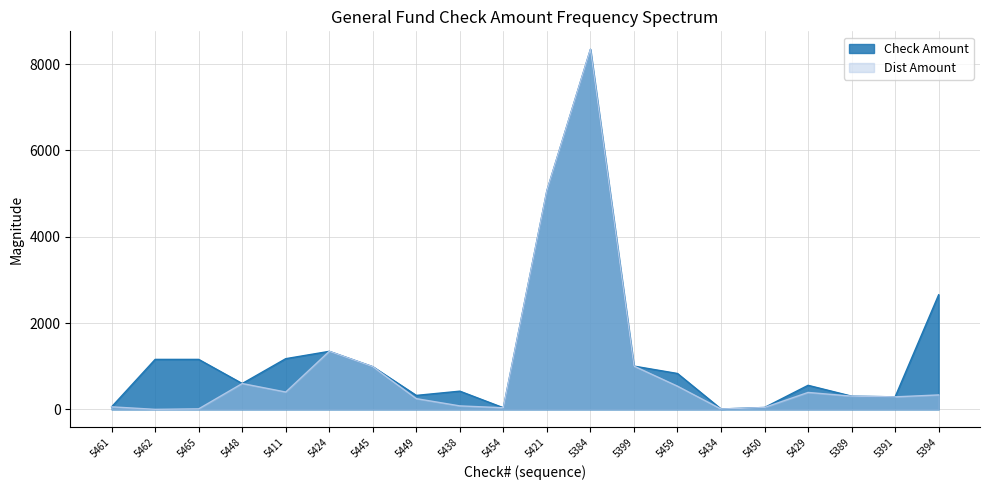

Reading left to right, extract all data points from this chart.

Check Amount: 5461=60.0	5462=1159.4	5465=1159.4	5448=600.0	5411=1176.0	5424=1346.0	5445=990.0	5449=325.0	5438=423.3	5454=38.8	5421=5069.4	5384=8343.0	5399=1004.0	5459=832.7	5434=10.0	5450=45.0	5429=558.7	5389=307.7	5391=291.5	5394=2656.5
Dist Amount: 5461=60.0	5462=2.0	5465=13.5	5448=600.0	5411=403.2	5424=1346.0	5445=990.0	5449=250.0	5438=81.8	5454=38.8	5421=5069.4	5384=8343.0	5399=1004.0	5459=538.8	5434=10.0	5450=45.0	5429=393.7	5389=307.7	5391=291.5	5394=335.9